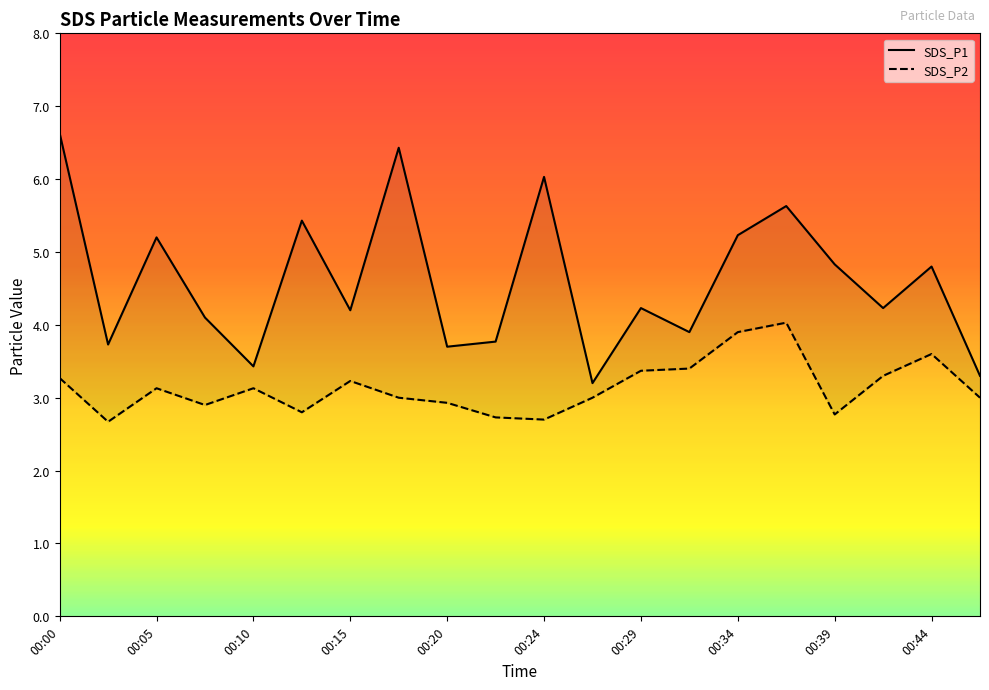

The value of SDS_P1 at 00:24 is 10.1. True or false?

False